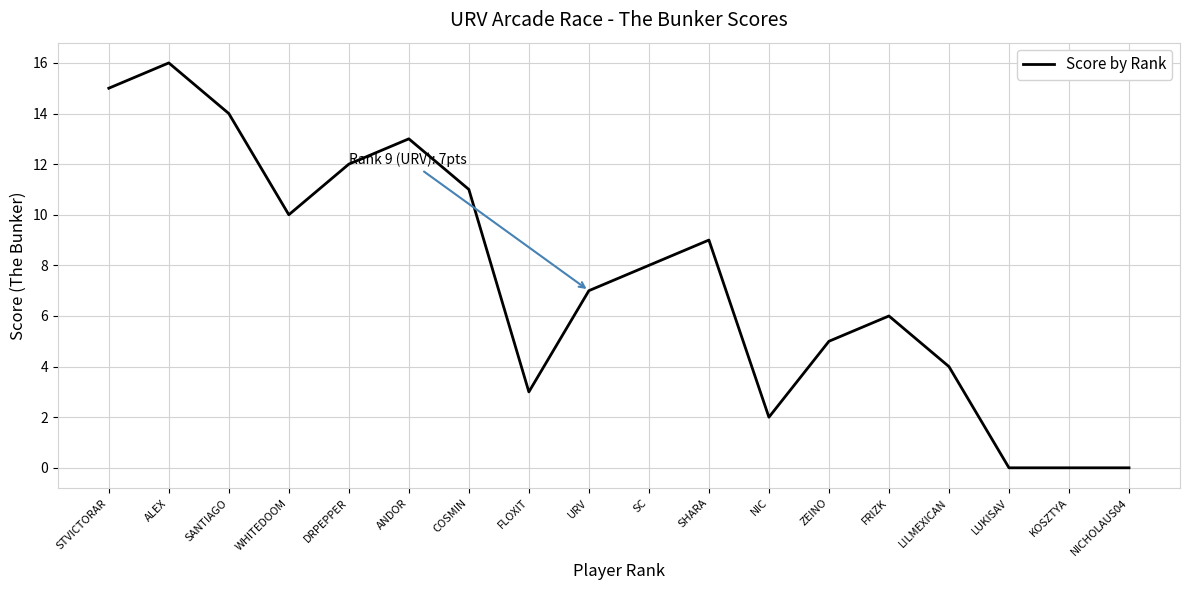

Is it true that the value at SC is 4?

False